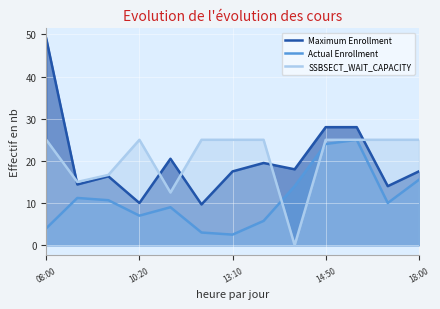

What is the highest value of the Actual Enrollment series?

25.0